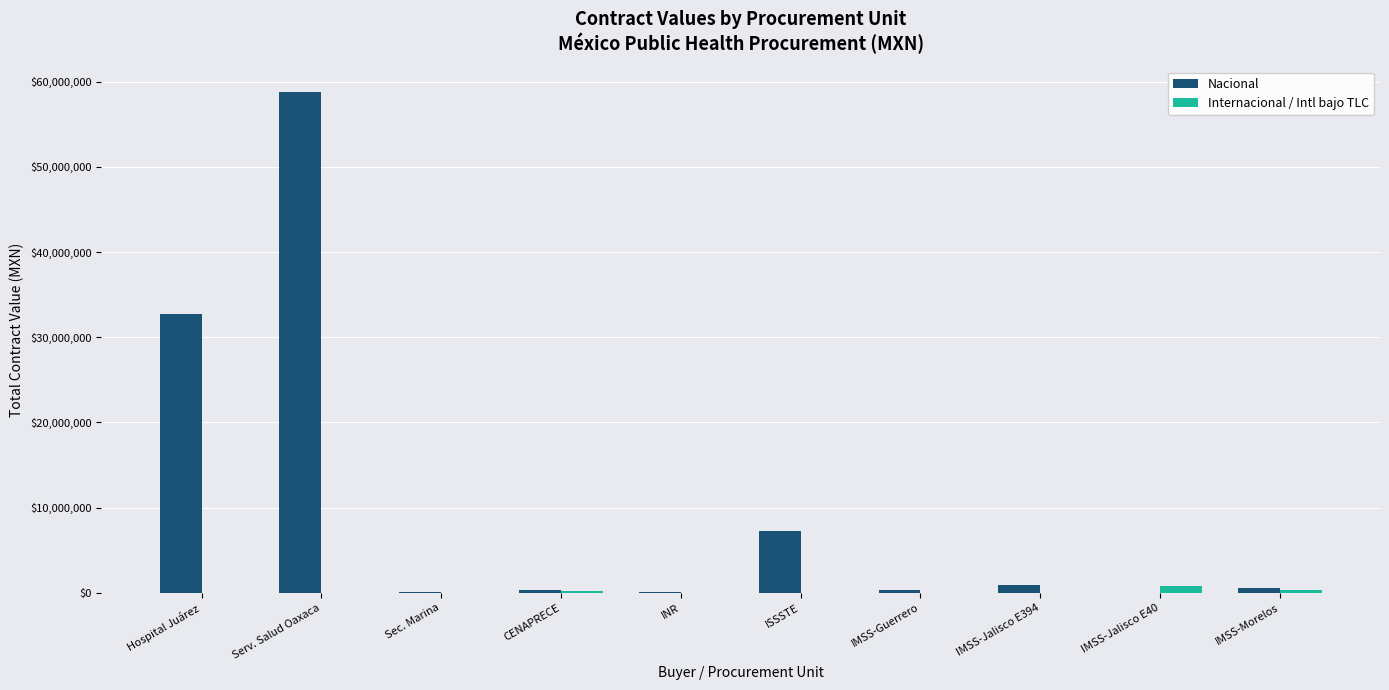

How many groups of bars are there?

10